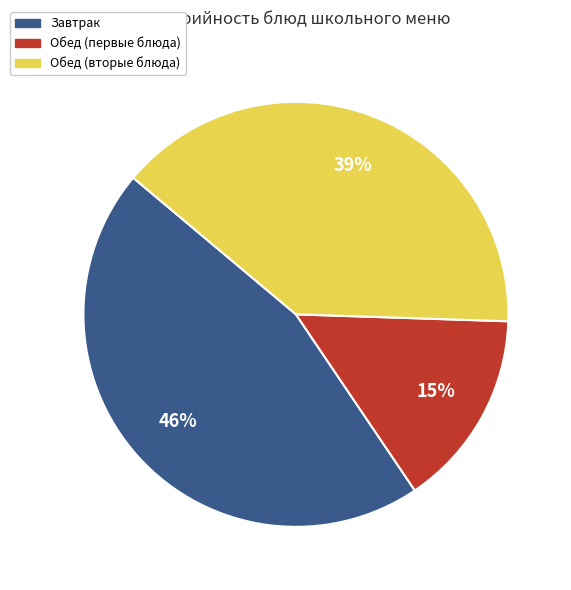

What percentage is the Обед (вторые блюда) slice, to the nearest percent?

39%